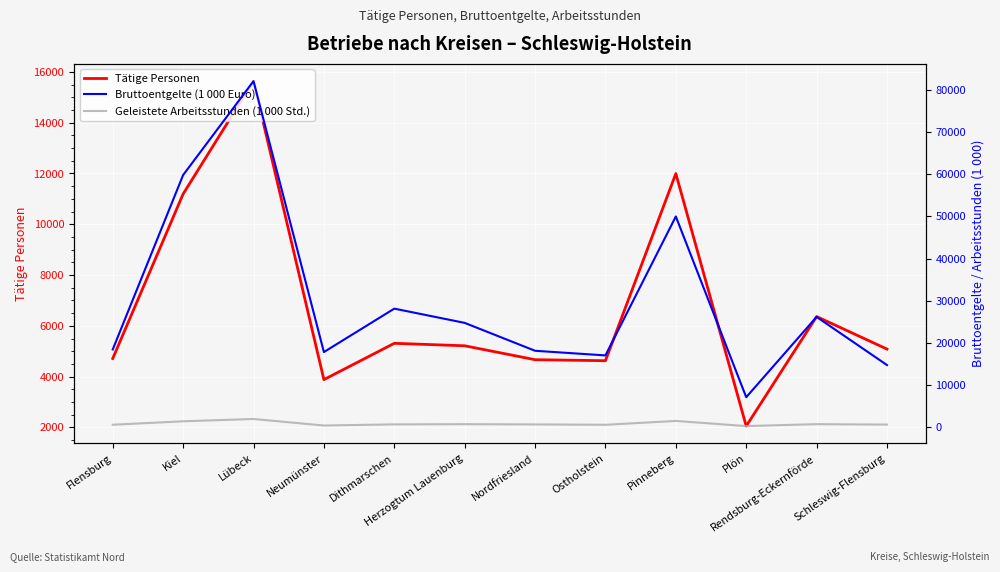

What is the difference between the second highest and second lowest values in the Tätige Personen series?

8112